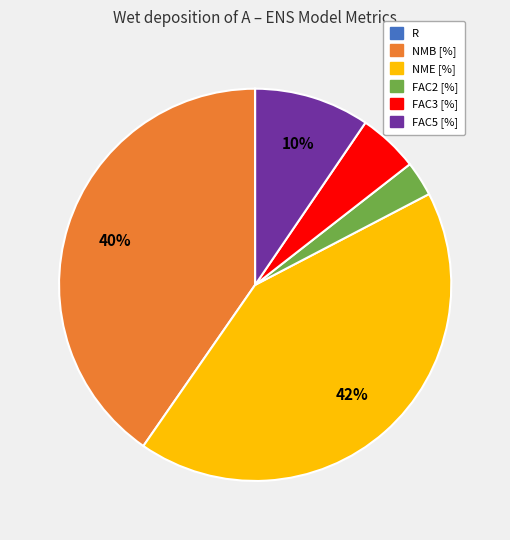

The NME [%] slice represents 42% of the pie. True or false?

True